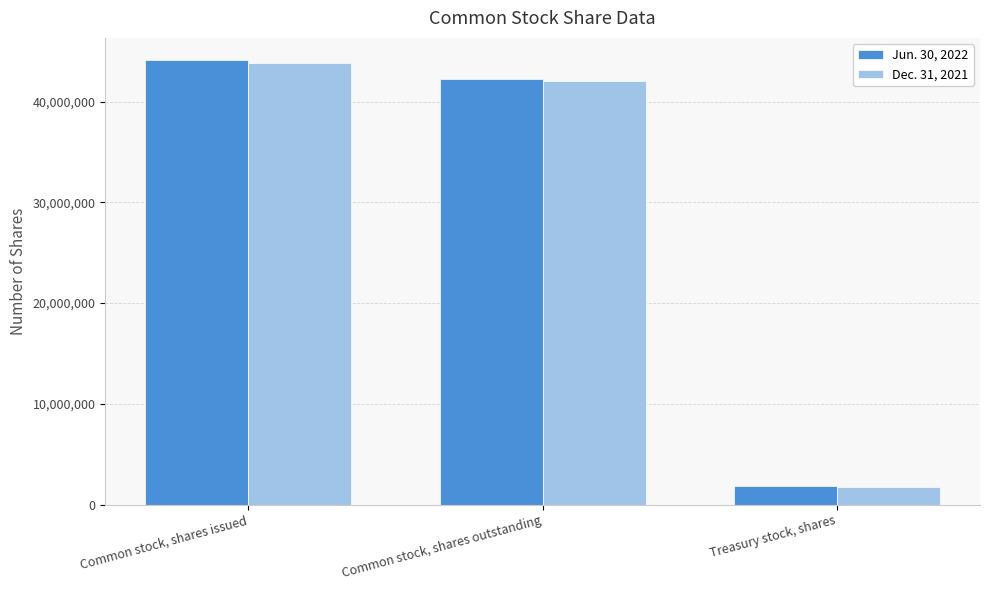

Reading left to right, list all the values displayed in this chart.

Jun. 30, 2022: 44115732	42242852	1872880
Dec. 31, 2021: 43789814	42012813	1777001